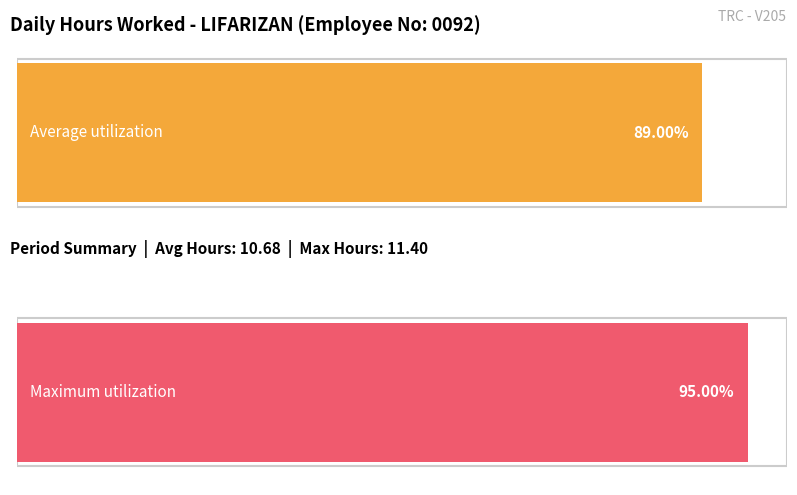

What is the maximum value shown in the chart?

11.4